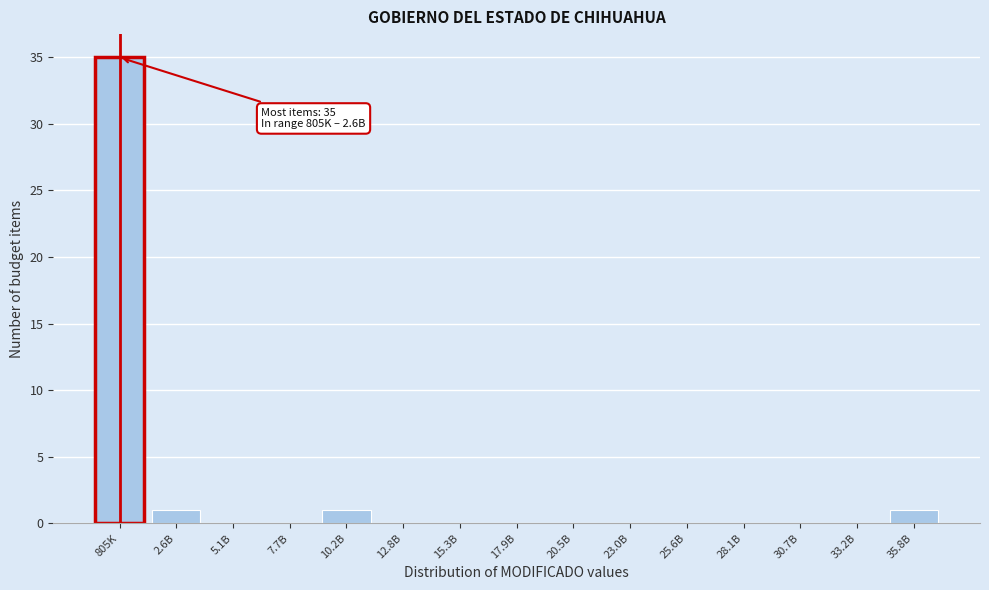

Reading right to left, extract all data points from this chart.

35.8B=1	33.2B=0	30.7B=0	28.1B=0	25.6B=0	23.0B=0	20.5B=0	17.9B=0	15.3B=0	12.8B=0	10.2B=1	7.7B=0	5.1B=0	2.6B=1	805K=35